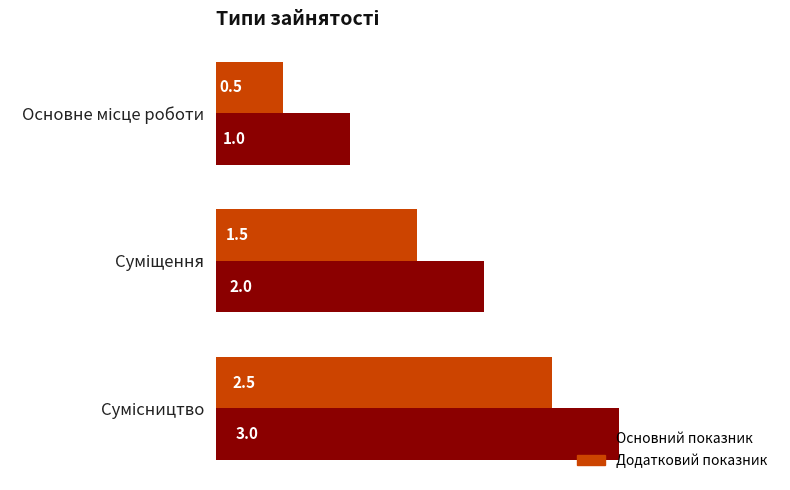

What is the maximum value for Основний показник?

3.0